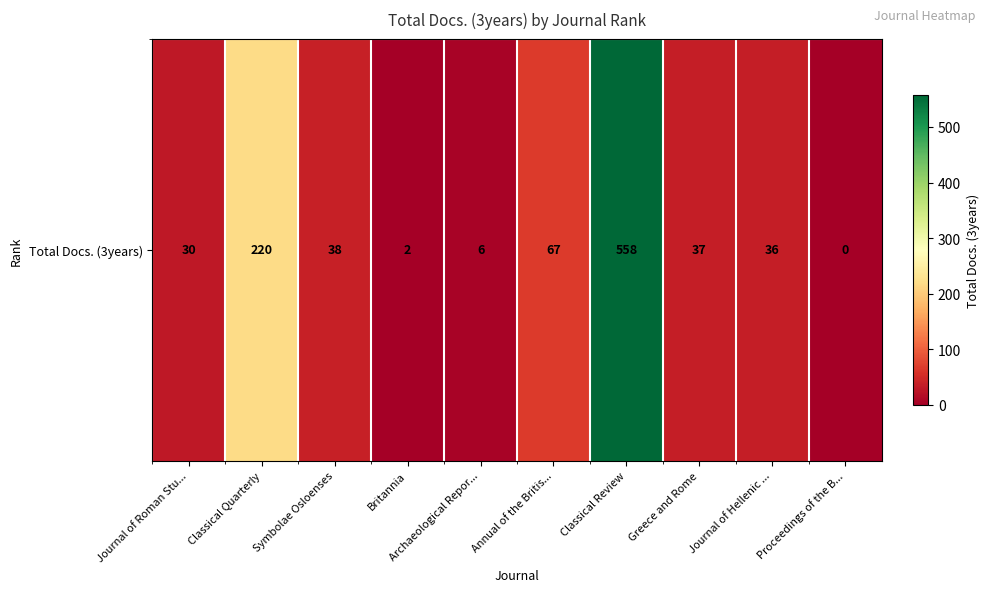

Is it true that the value at Classical Quarterly is 220?

True